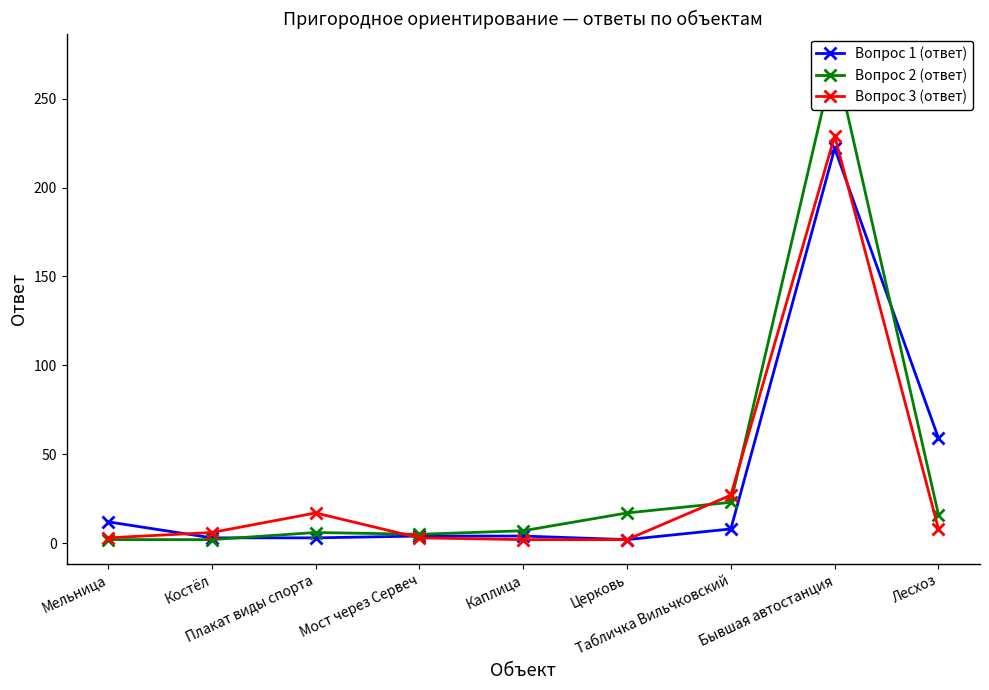

What is the difference between the Вопрос 1 (ответ) values at Плакат виды спорта and Бывшая автостанция?

219